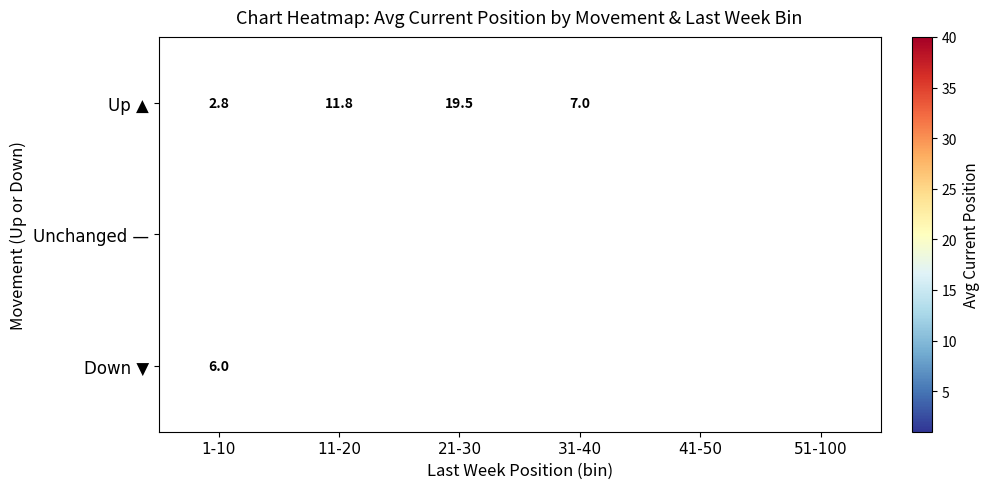

Which category has the highest value in the Up ▲ series?

41-50